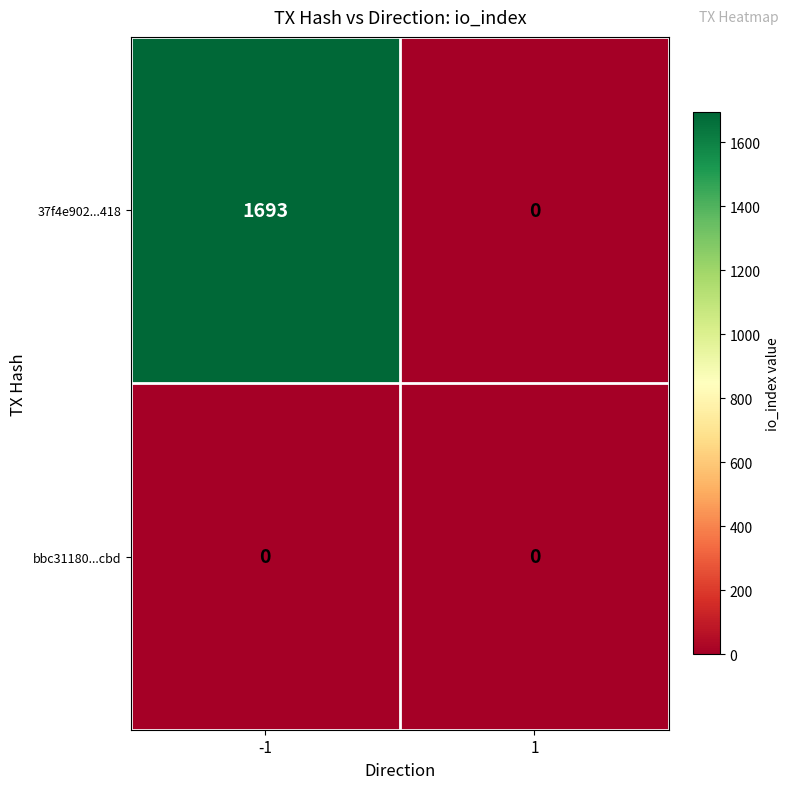

Between -1 and 1, which series saw the biggest shift?

37f4e902...418